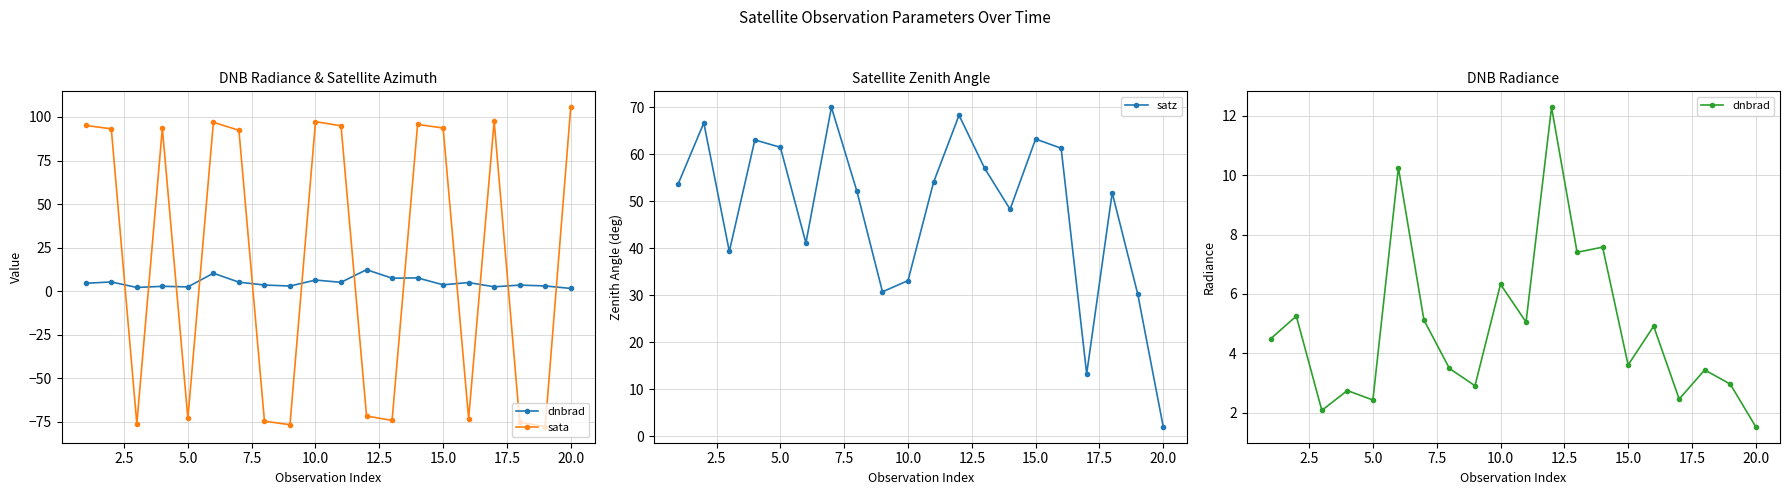

Where is satz nearest to the value 35?

10.0